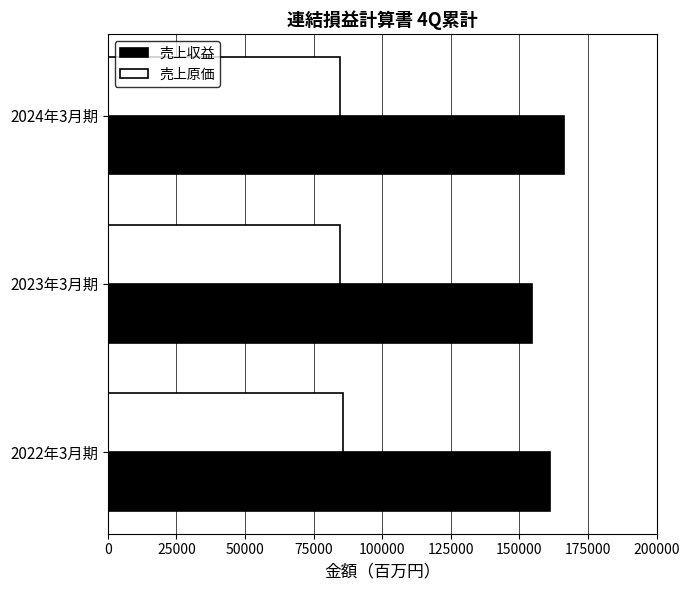

What is the average value of the 売上収益 series?

160604